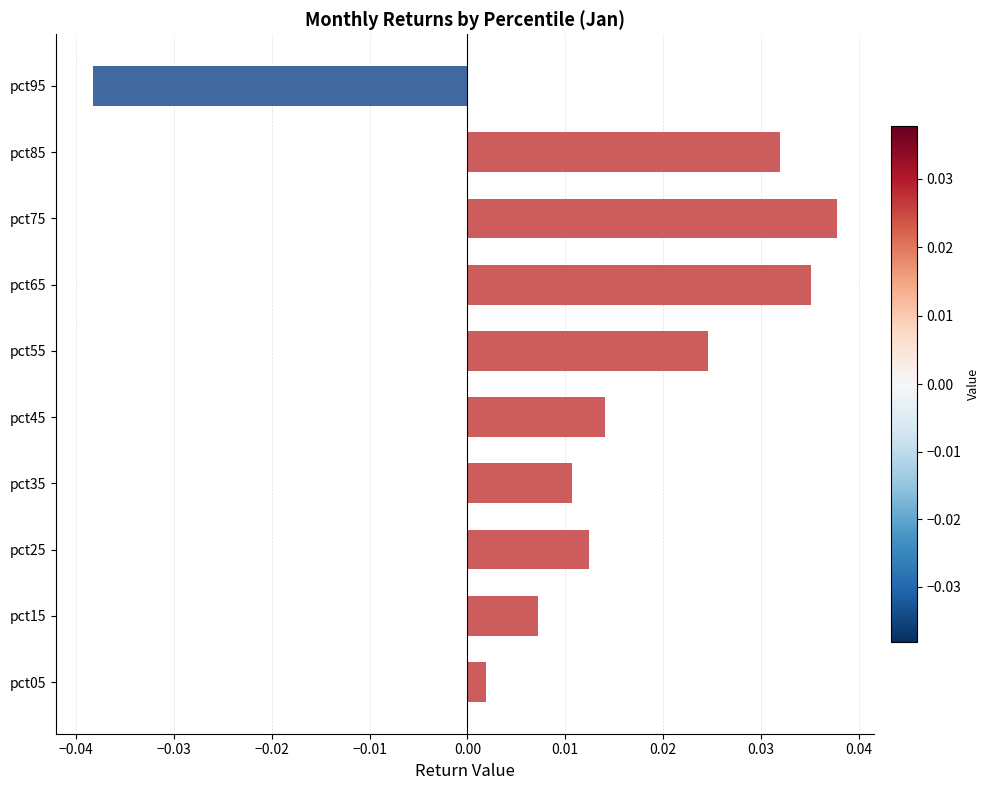

Which category has the lowest value across all series?

pct95